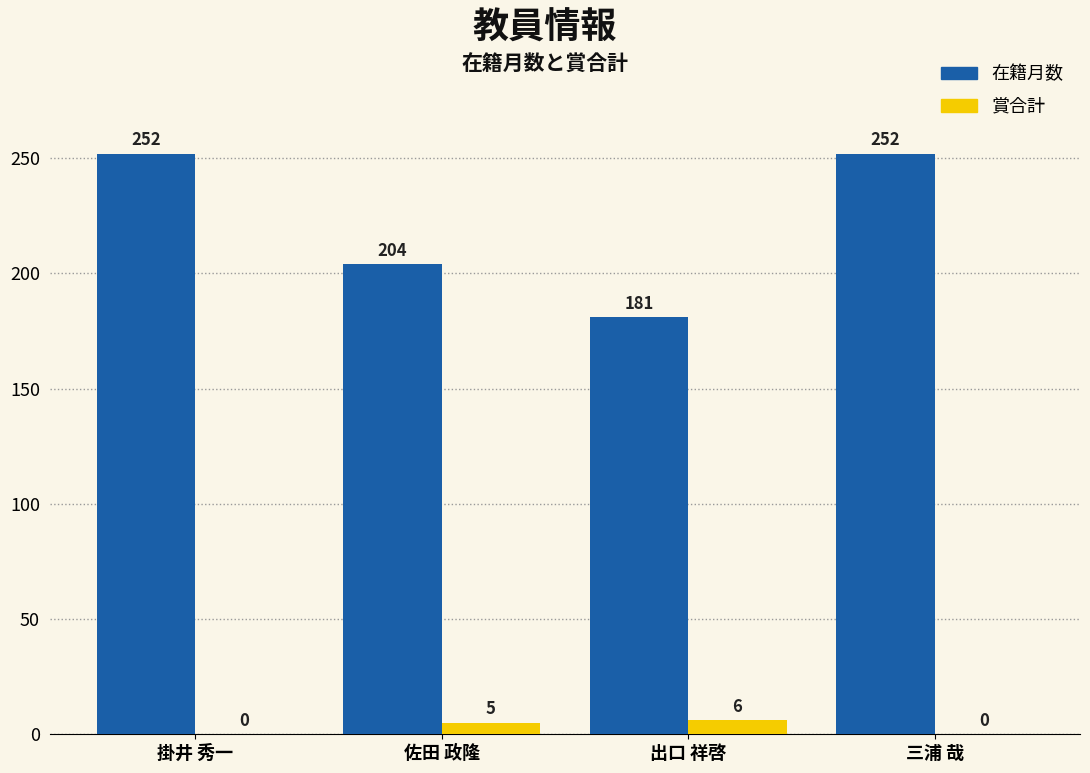

How many series are shown in this chart?

2